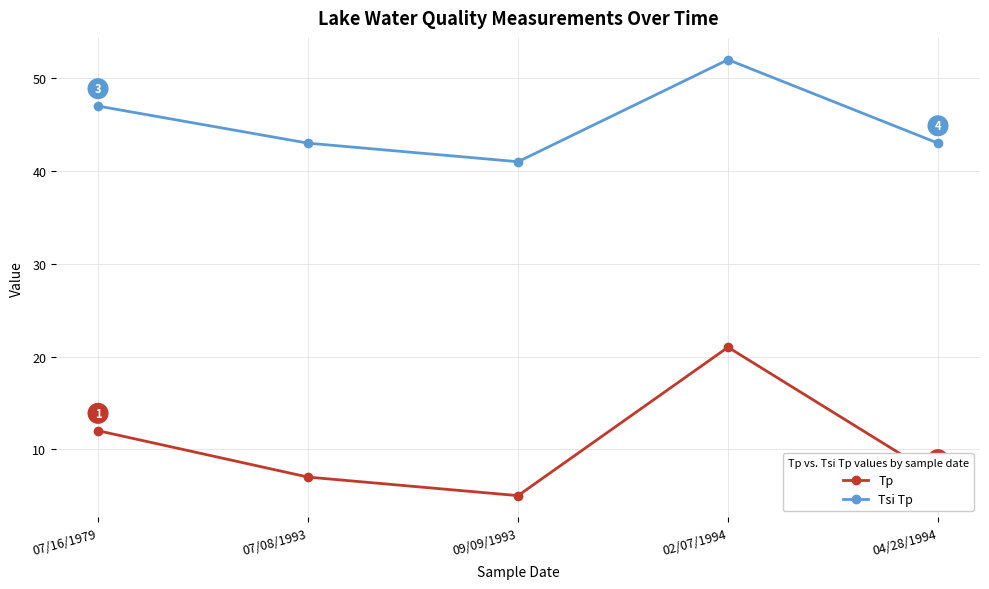

What is the difference between the maximum and minimum values in the Tp series?

16